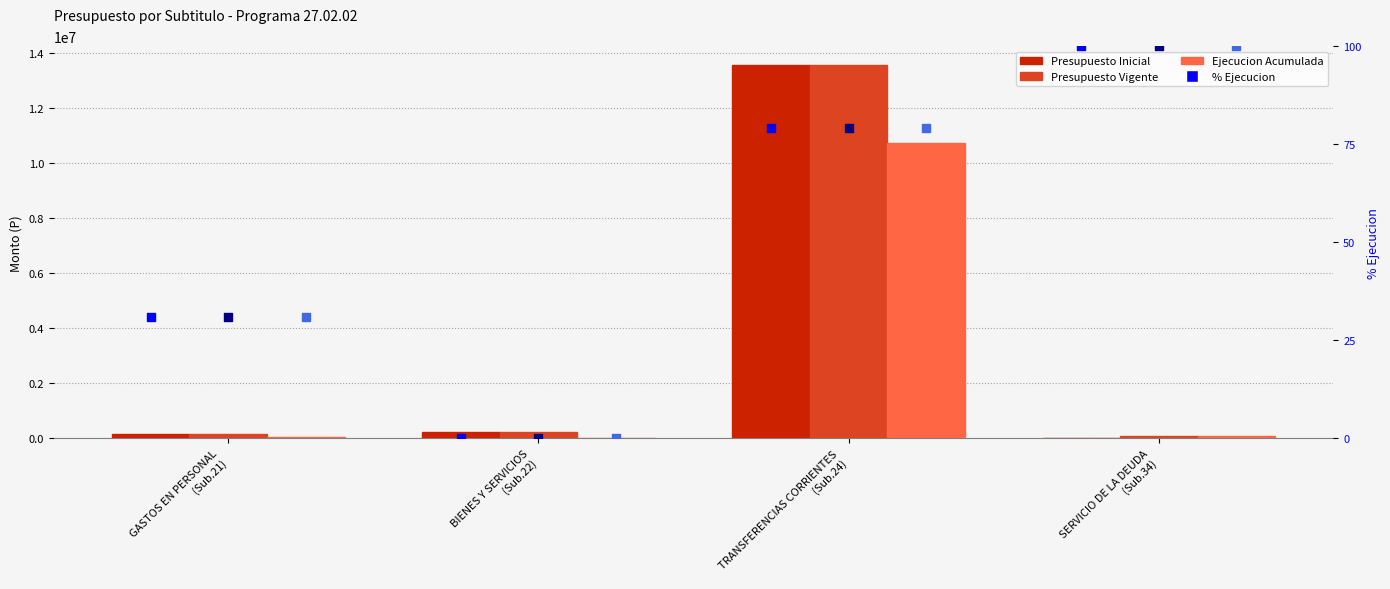

What is the total value across all series at SERVICIO DE LA DEUDA
(Sub.34)?

150860.0